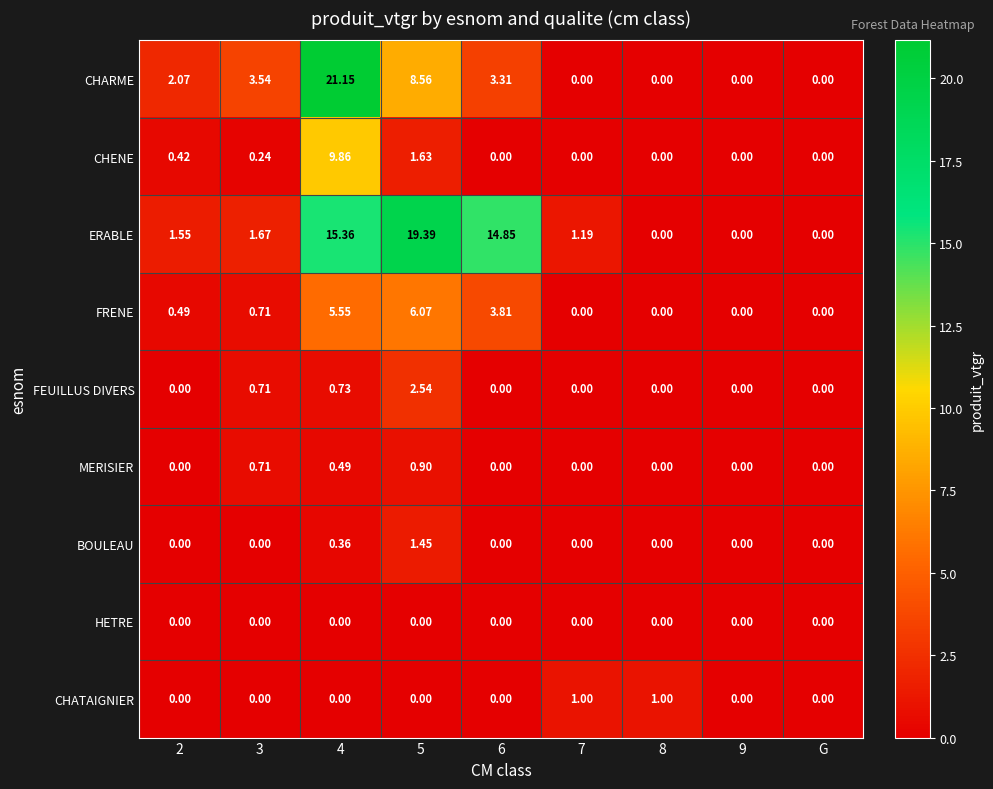

Is the value of CHENE at 4 greater than the value of FEUILLUS DIVERS at 3?

Yes